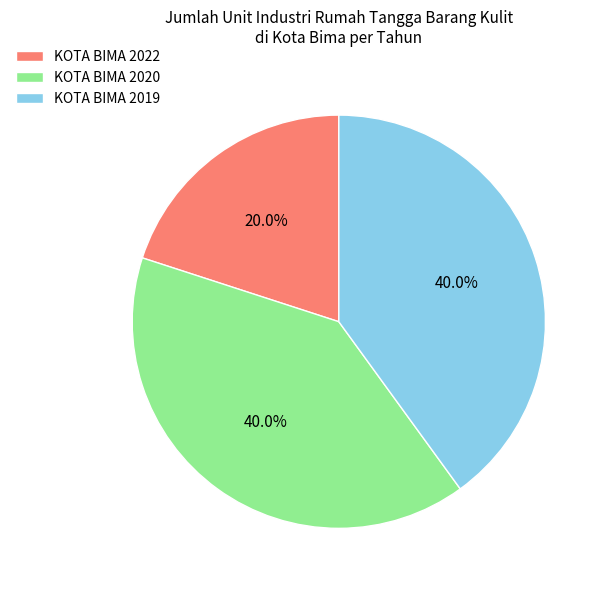

Is KOTA BIMA 2019 the majority of the pie?

No